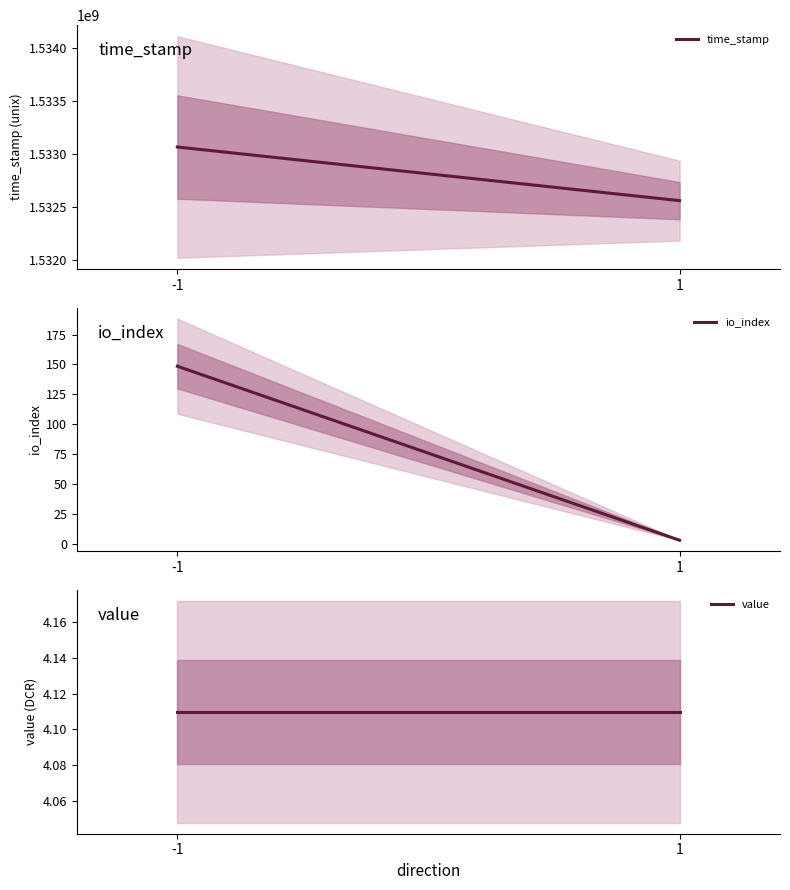

How many categories are shown in the chart?

2